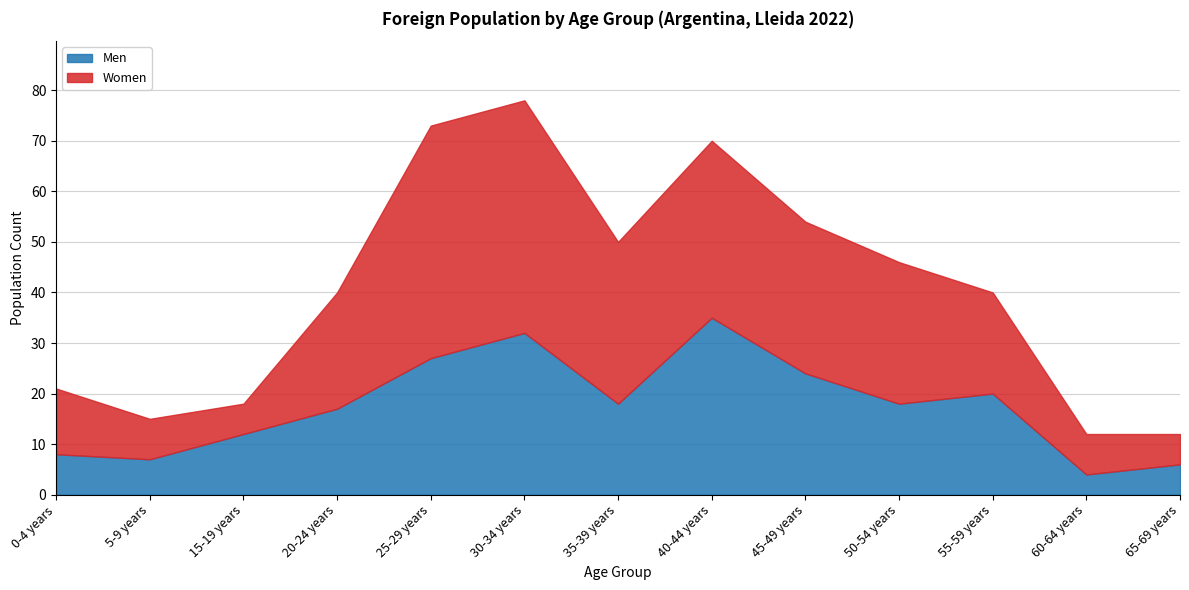

What is the difference between the highest and lowest values at 30-34 years?

14